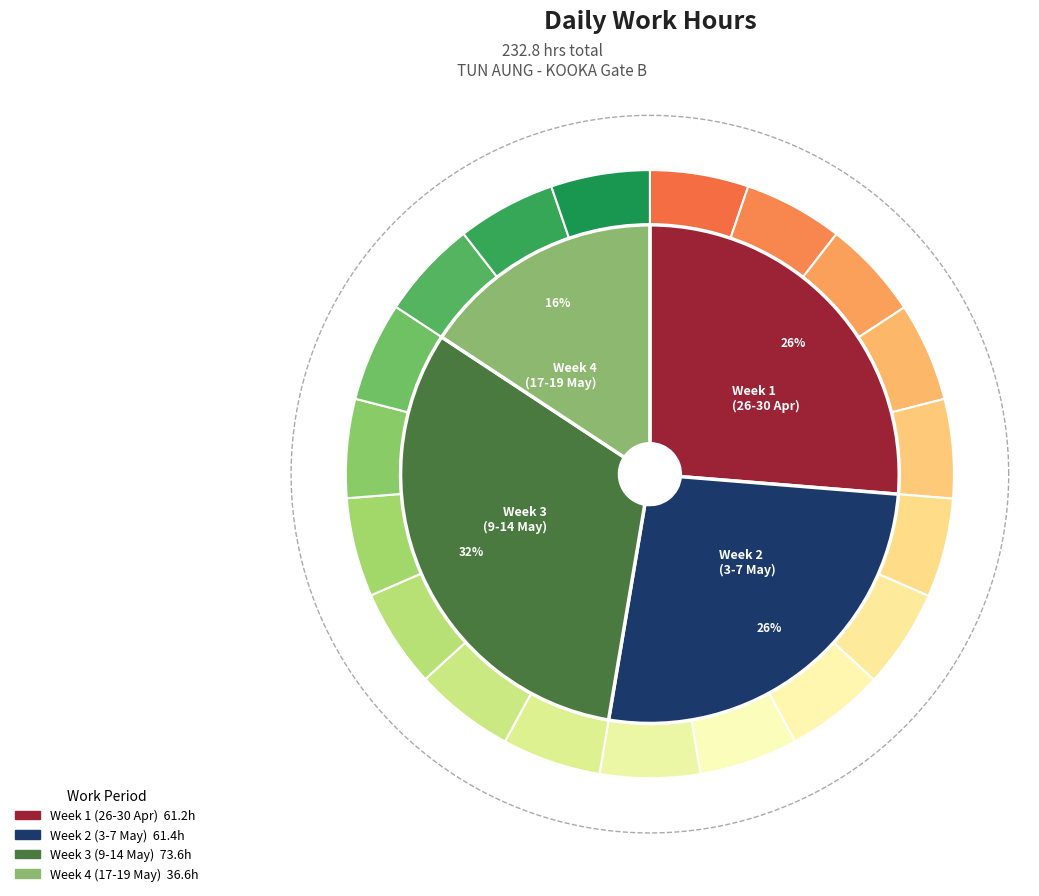

The 11 Wed slice represents 13% of the pie. True or false?

False